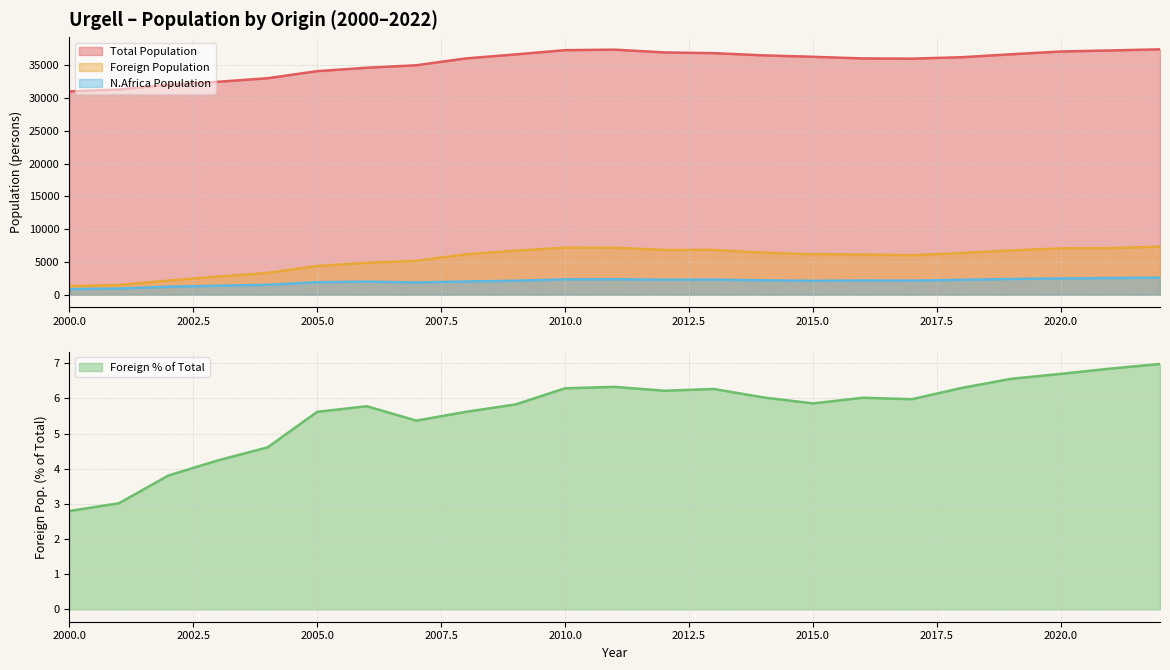

Between 2022 and 2002, which series saw the biggest shift?

Total Population